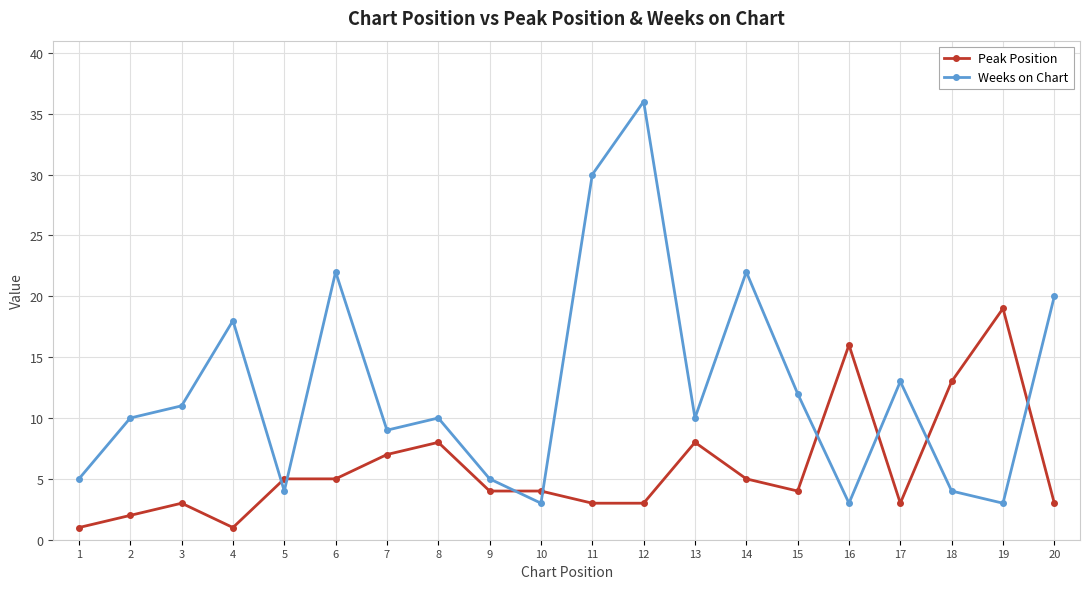

At which label does Peak Position reach its peak?

19